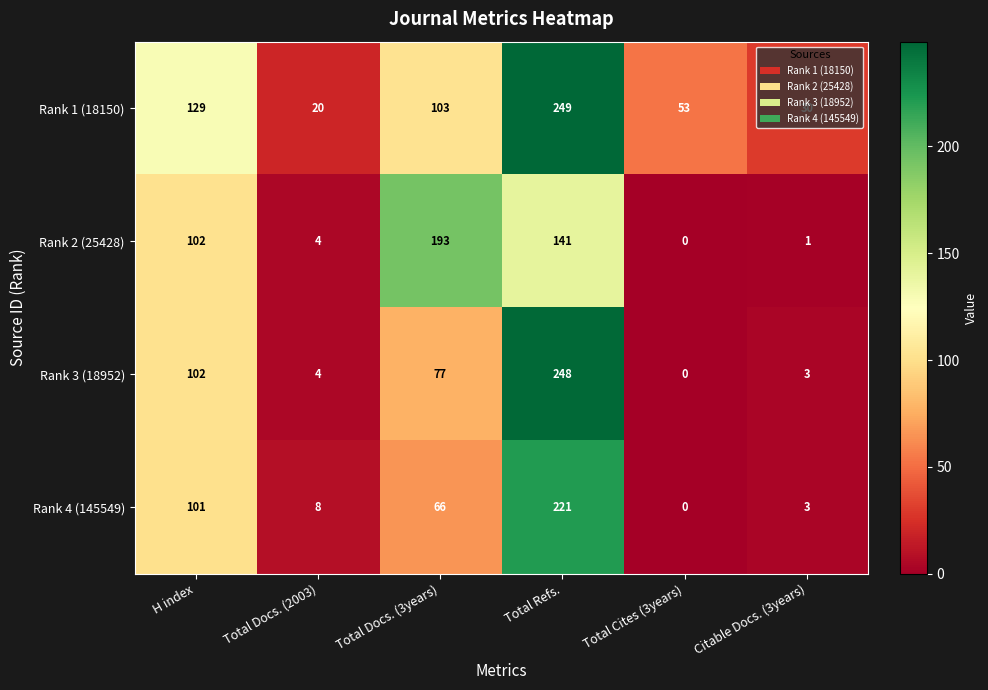

Is it true that Rank 2 (25428) equals 1 at Citable Docs. (3years)?

True